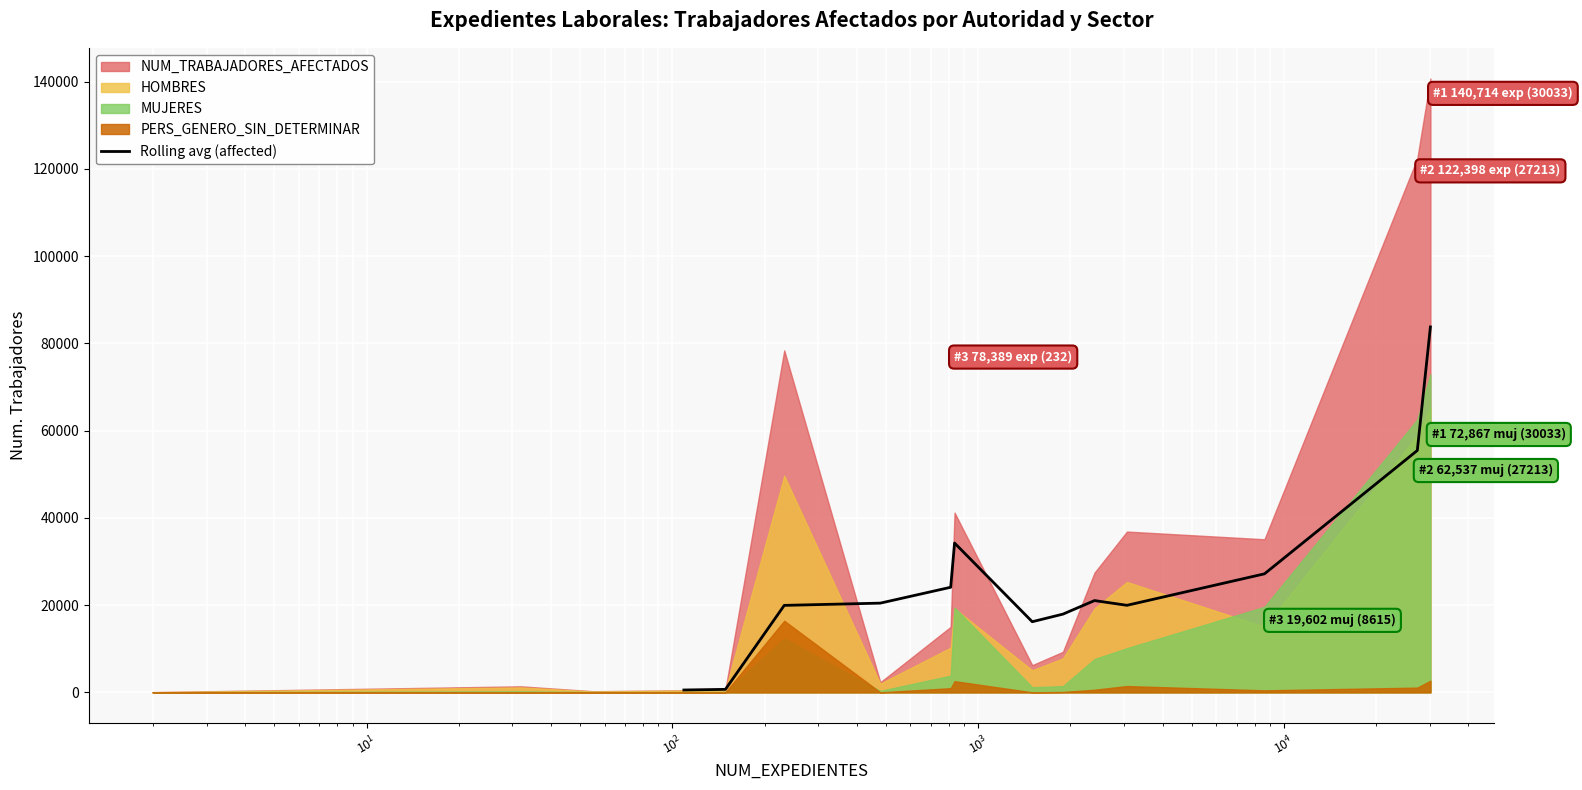

True or false: there are more than 2 points higher than both neighbors.

False